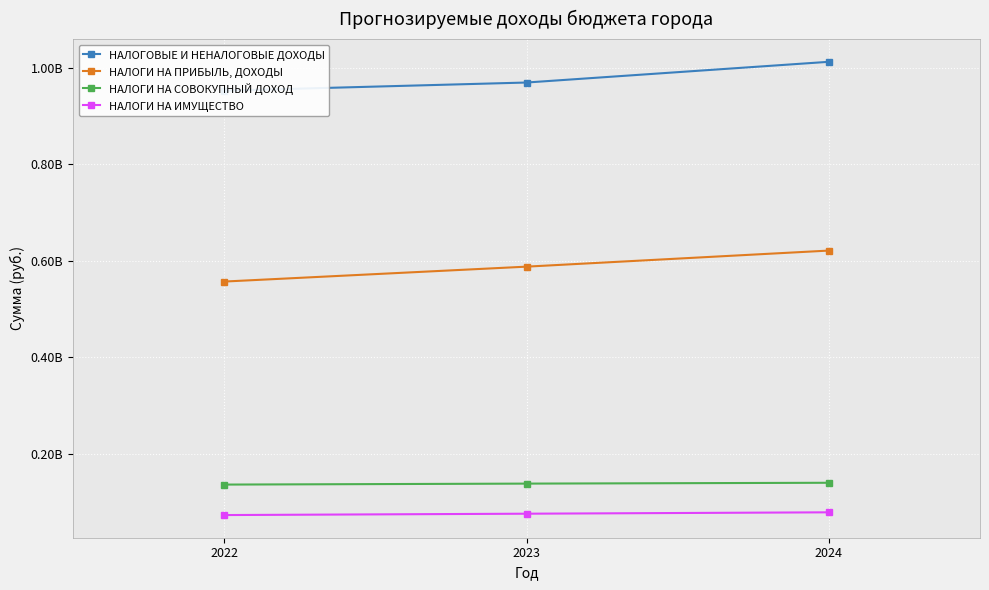

How many series are shown in this chart?

4